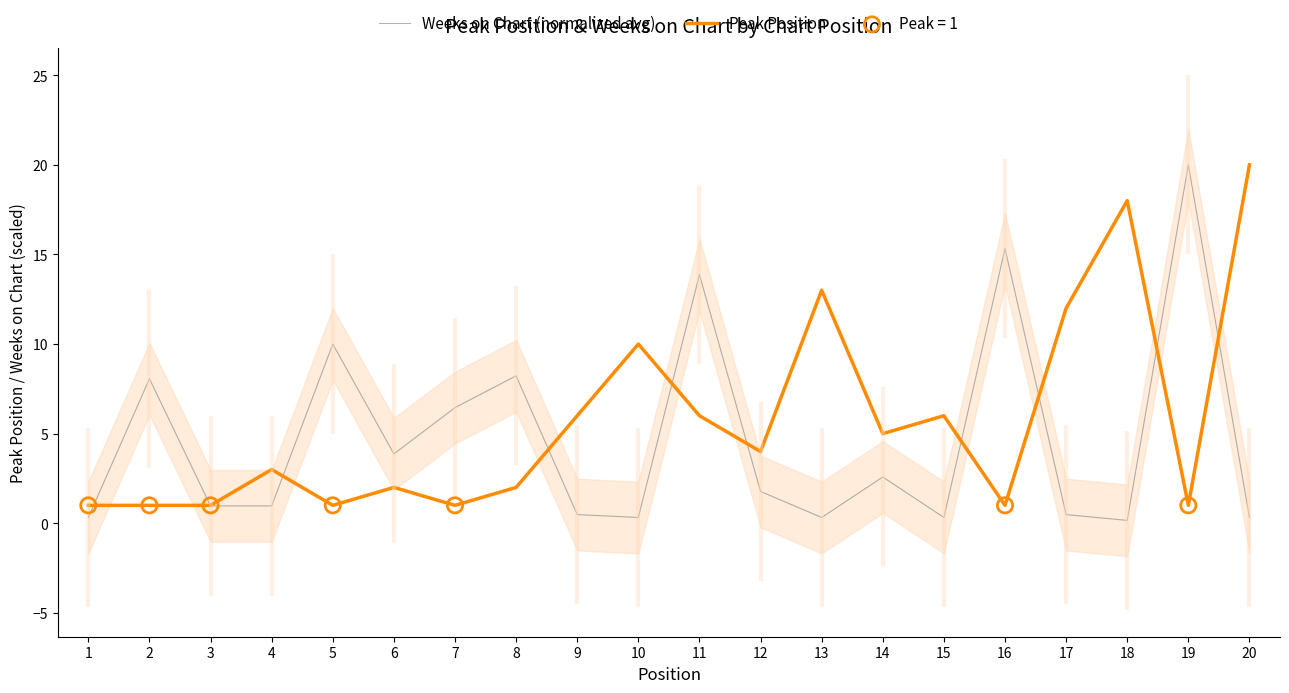

Which series has the largest Y range (max minus min)?

Weeks on Chart (normalized avg)